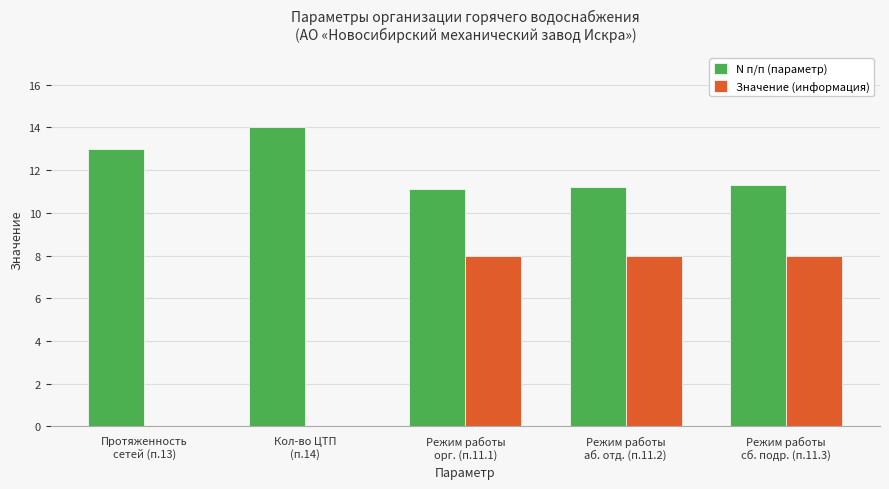

What are all the series names shown in the legend?

N п/п (параметр), Значение (информация)